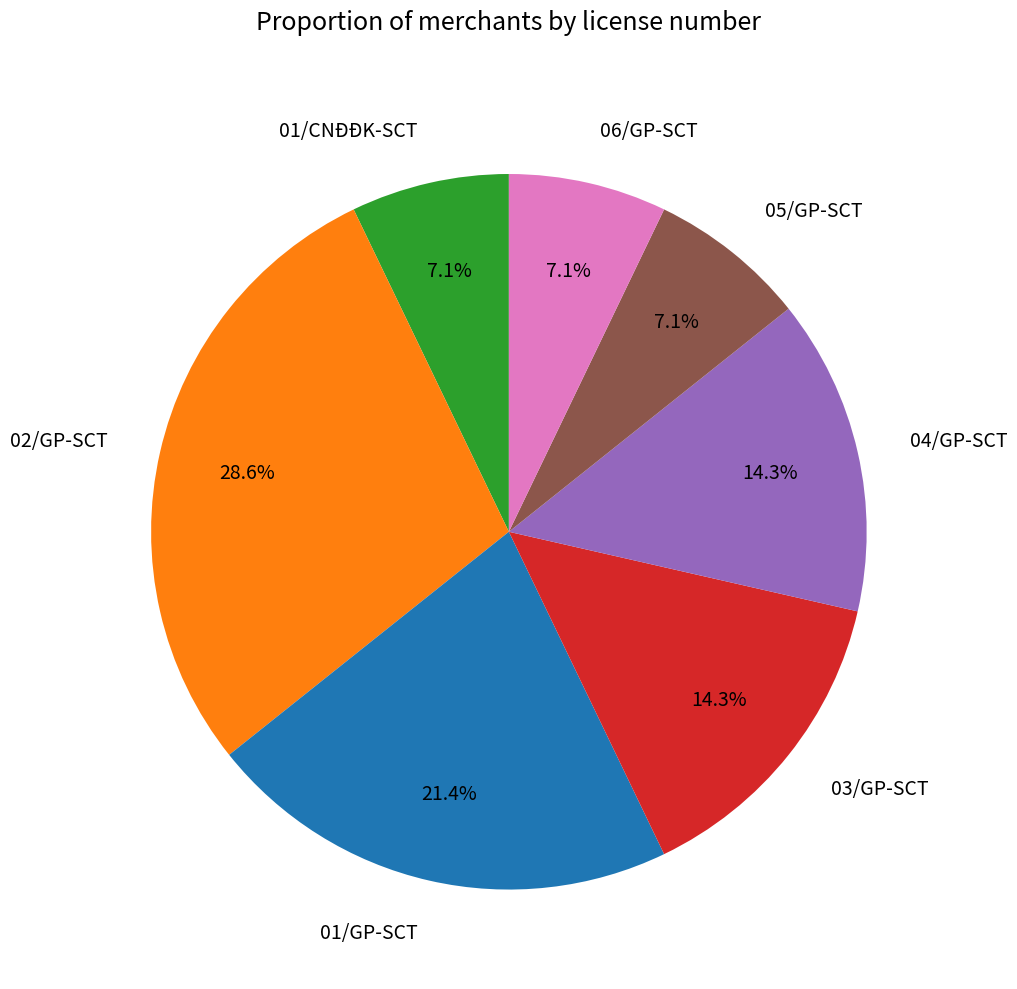

What is the total percentage of 04/GP-SCT and 03/GP-SCT?

28.6%